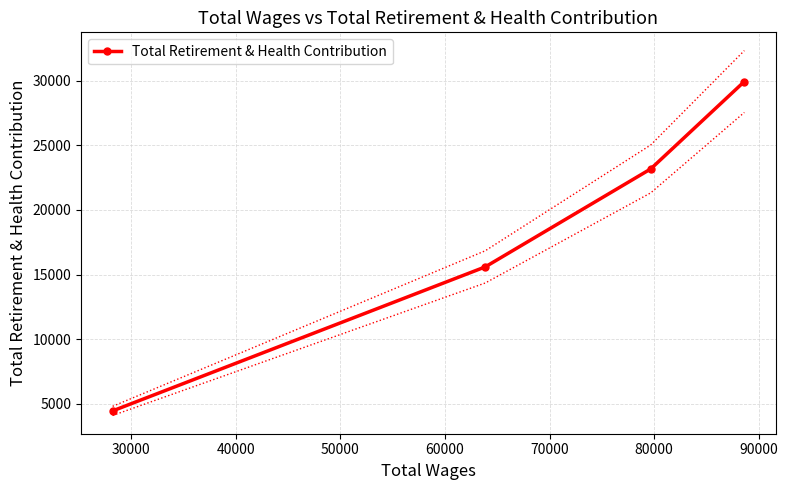

Is this an area chart (filled region under the line)?

No